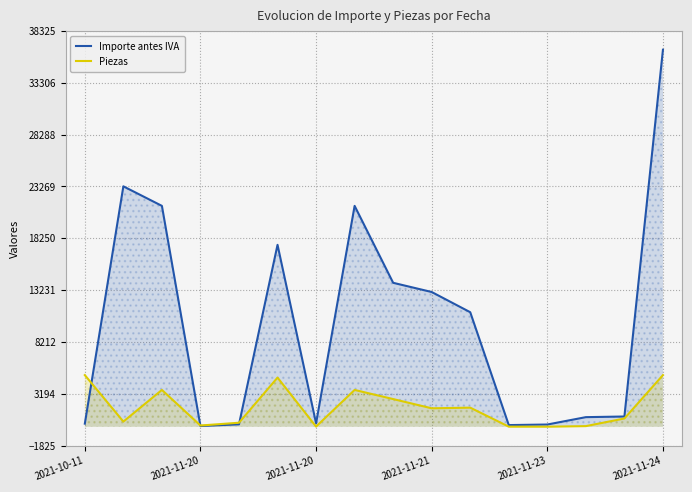

Rank the categories by Importe antes IVA value from highest to lowest.

15, 2021-11-20, 2021-11-20, 7, 2021-11-24, 8, 9, 10, 14, 13, 6, 2021-10-11, 2021-11-23, 12, 11, 2021-11-21